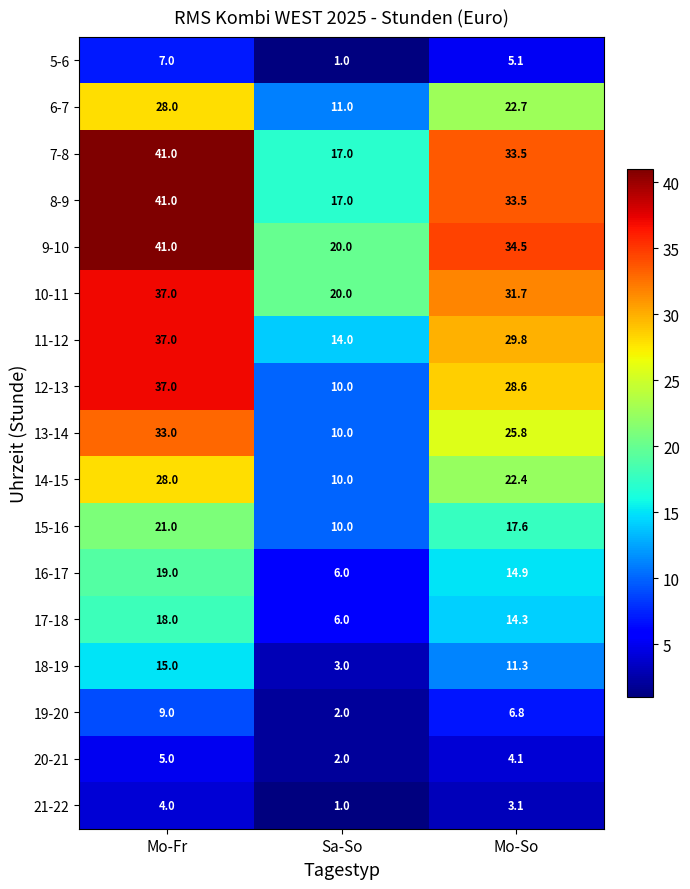

The value of 19-20 at Mo-So is 6.8. True or false?

True